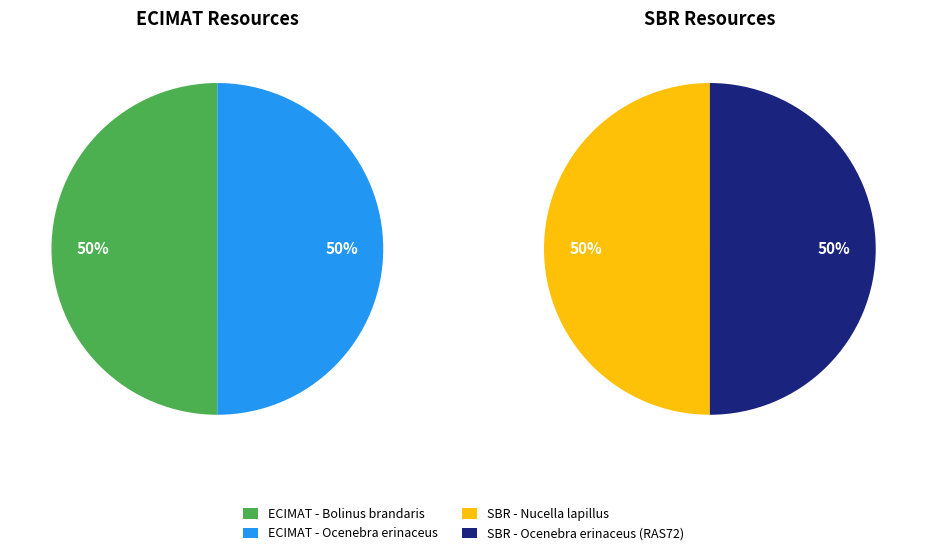

What percentage is NOT represented by SBR - Ocenebra erinaceus (RAS72)?

75.0%